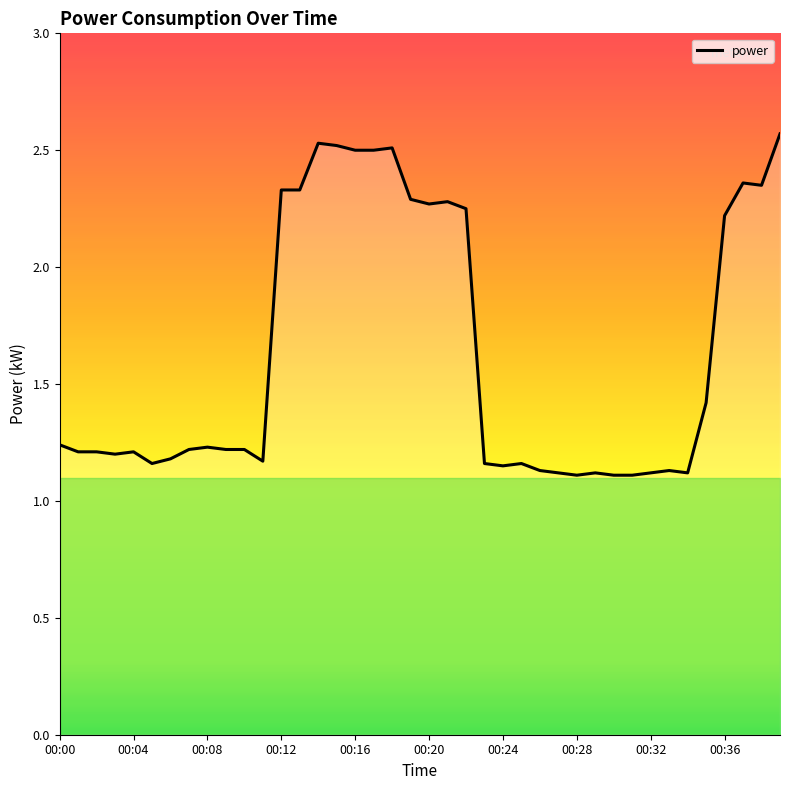

What is the difference between the maximum and minimum values?

1.5